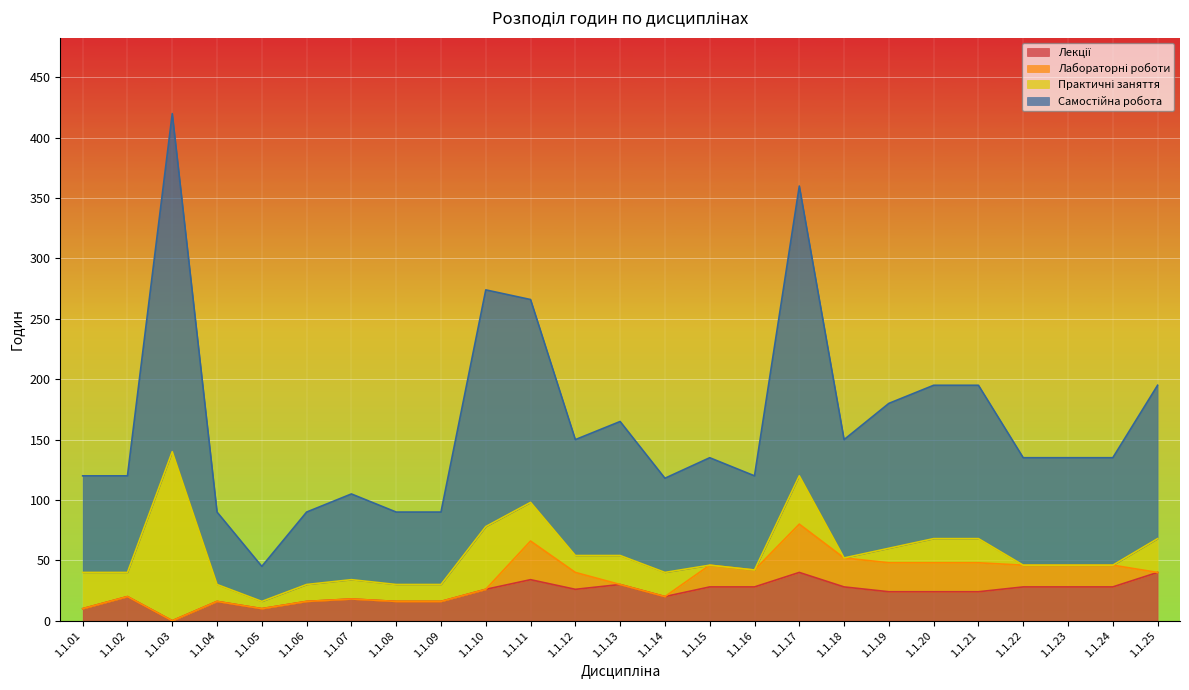

True or false: Самостійна робота and Разом годин cross at least once.

False